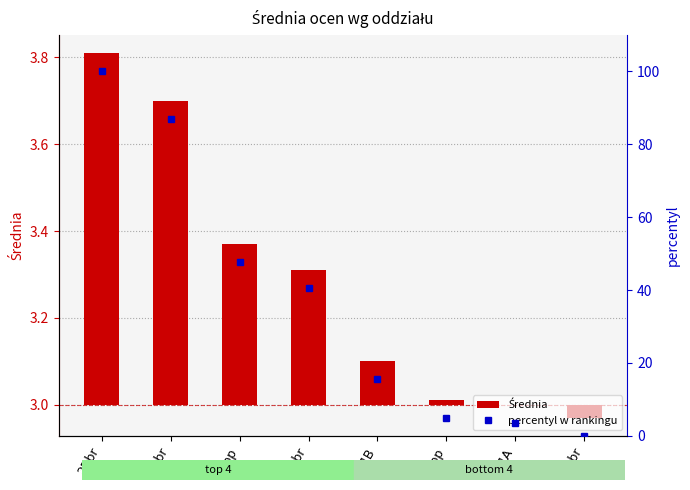

At 1A, list the series in order from largest to smallest.

percentyl w rankingu, Średnia